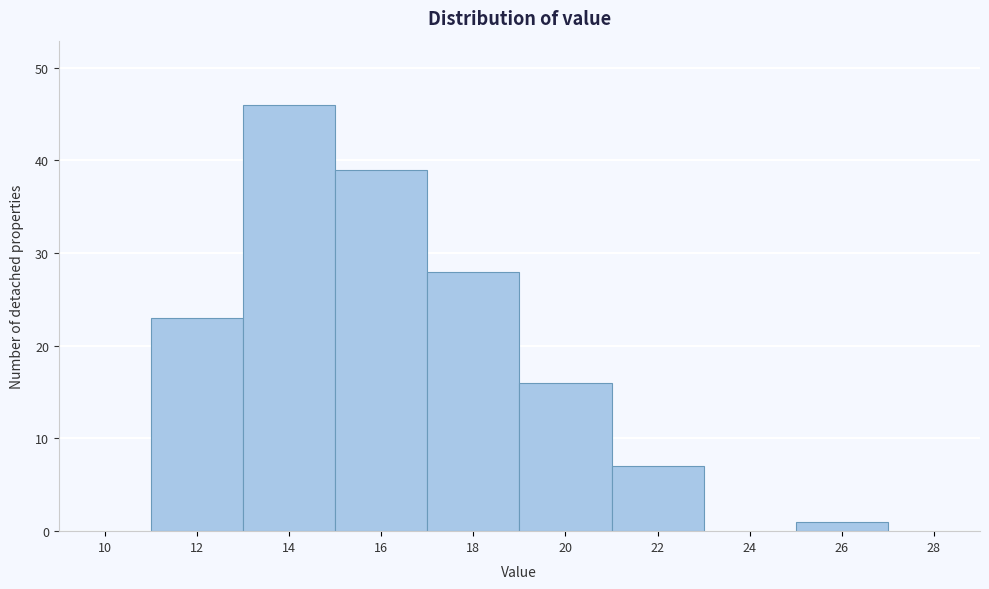

Reading left to right, what are all the values shown in this chart?

10=0	12=23	14=46	16=39	18=28	20=16	22=7	24=0	26=1	28=0